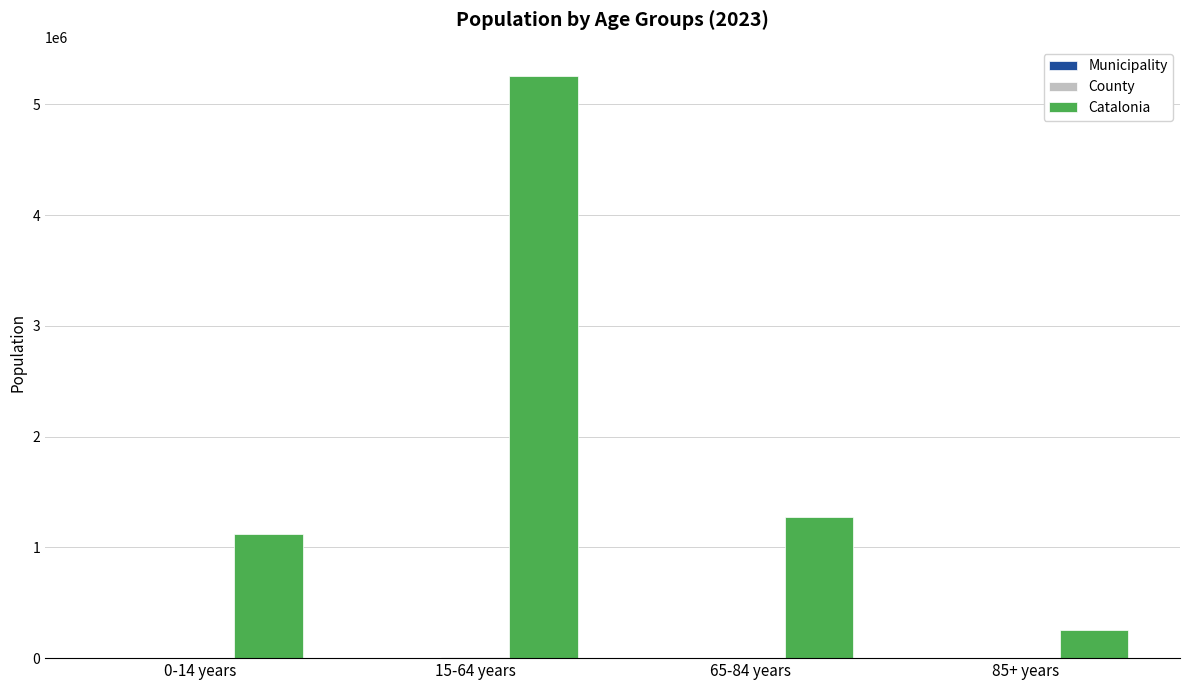

Read the Catalonia value at 65-84 years.

1272703